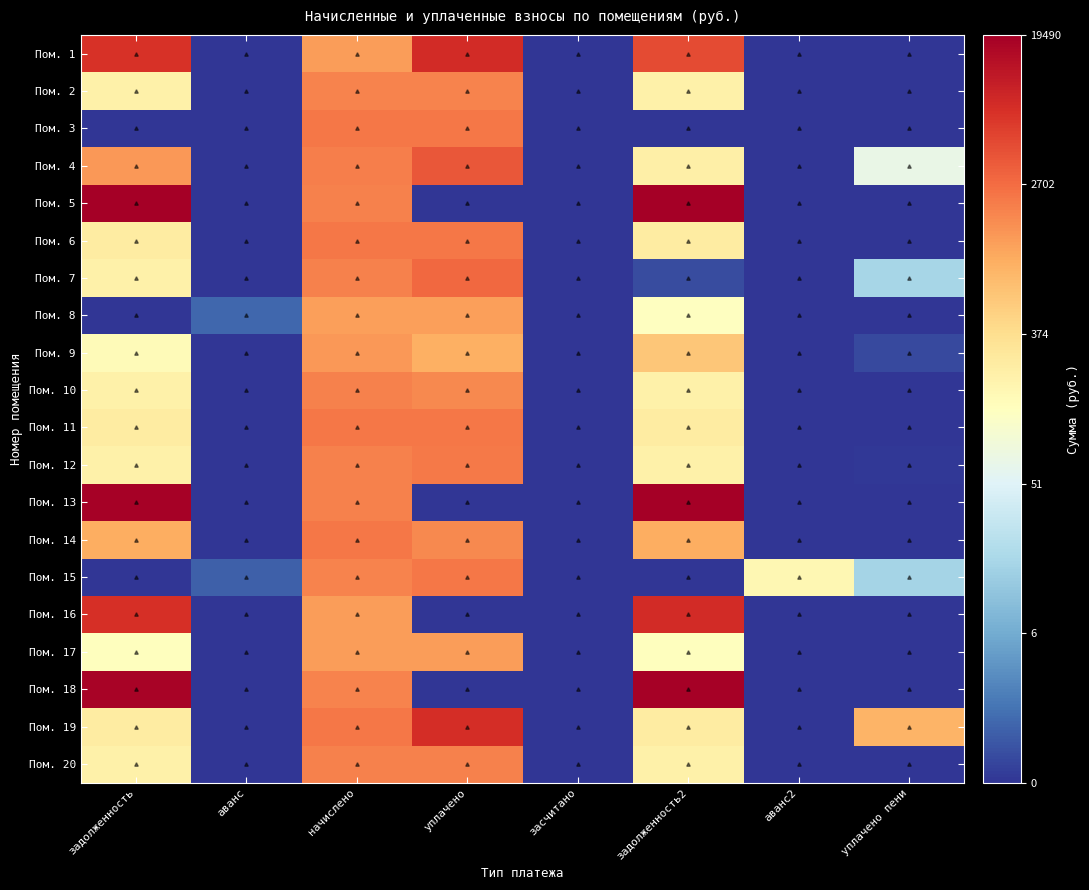

At how many categories does at least one series exceed 1?

6